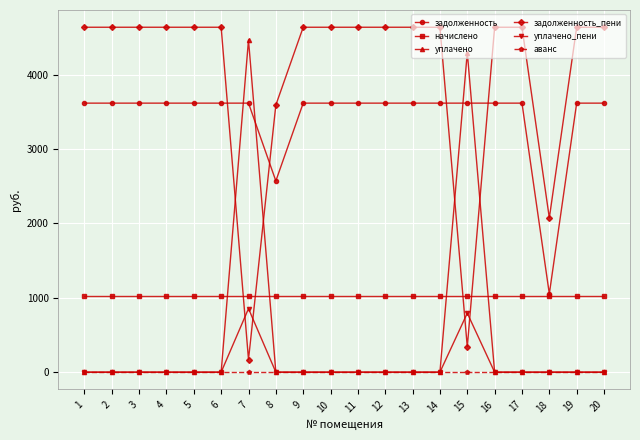

Does the chart display data point markers on the line(s)?

Yes